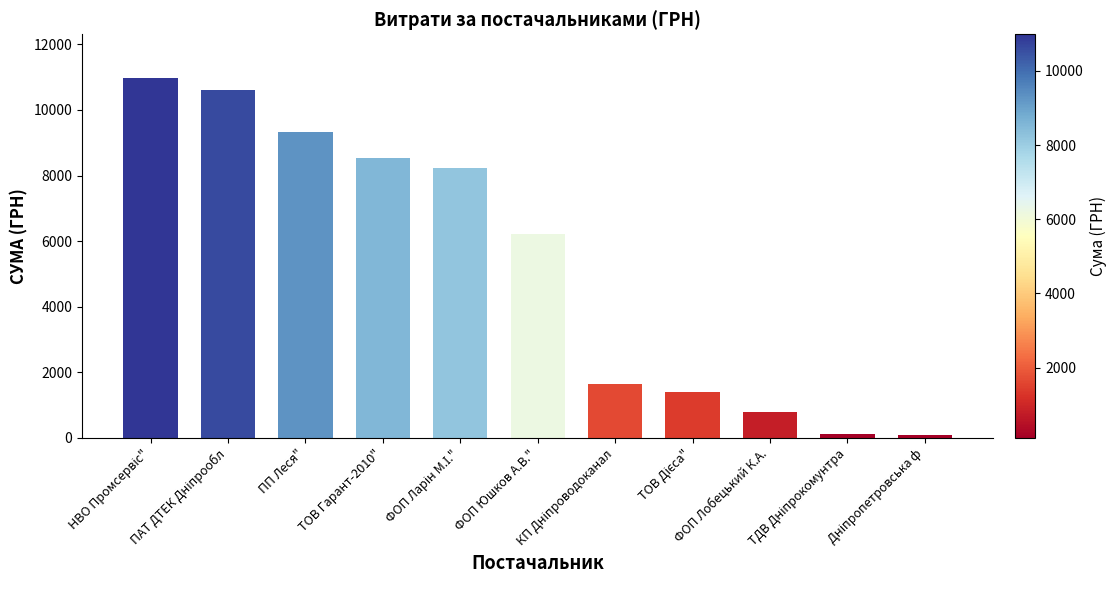

What is the average value?

5269.9